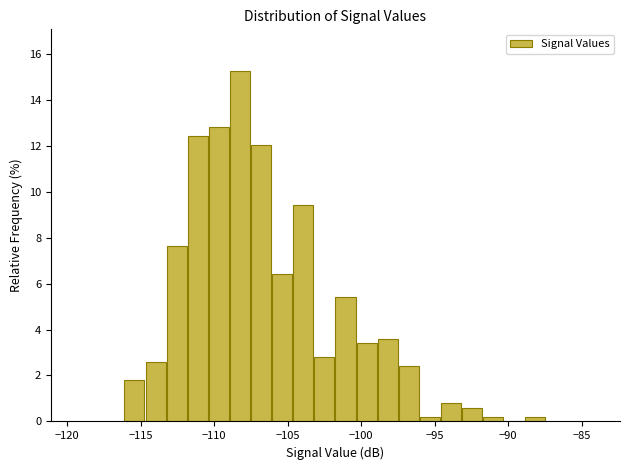

Around what value on the x-axis is the tallest bar? Give the approximate position of its centre, as read against the axis.

-108.0